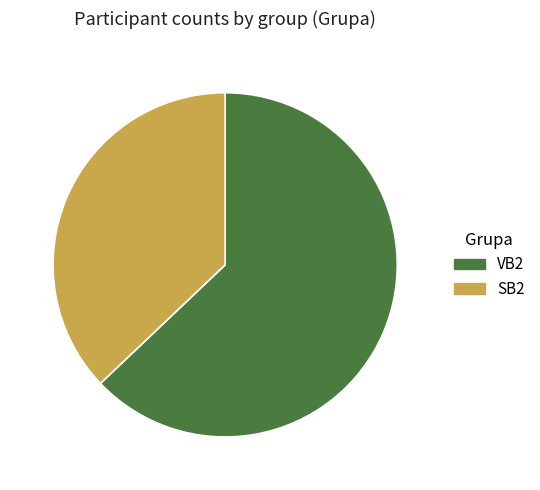

Between VB2 and SB2, which is larger?

VB2